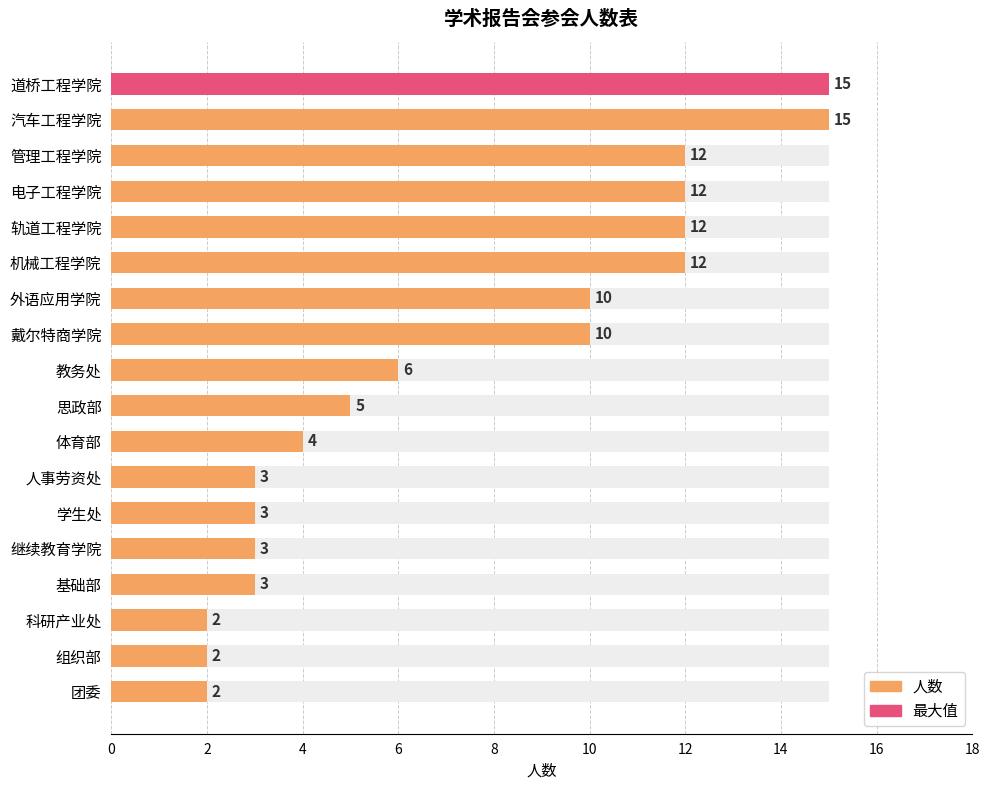

The chart shows a value of 5 at 基础部. True or false?

False